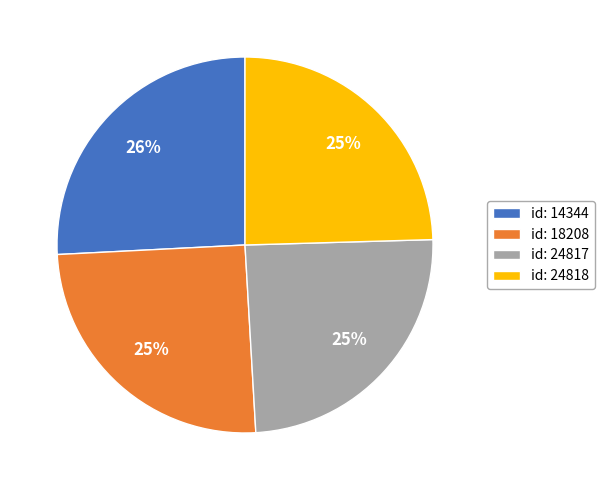

To the nearest percent, what is the combined percentage of id: 24818 and id: 14344?

50%